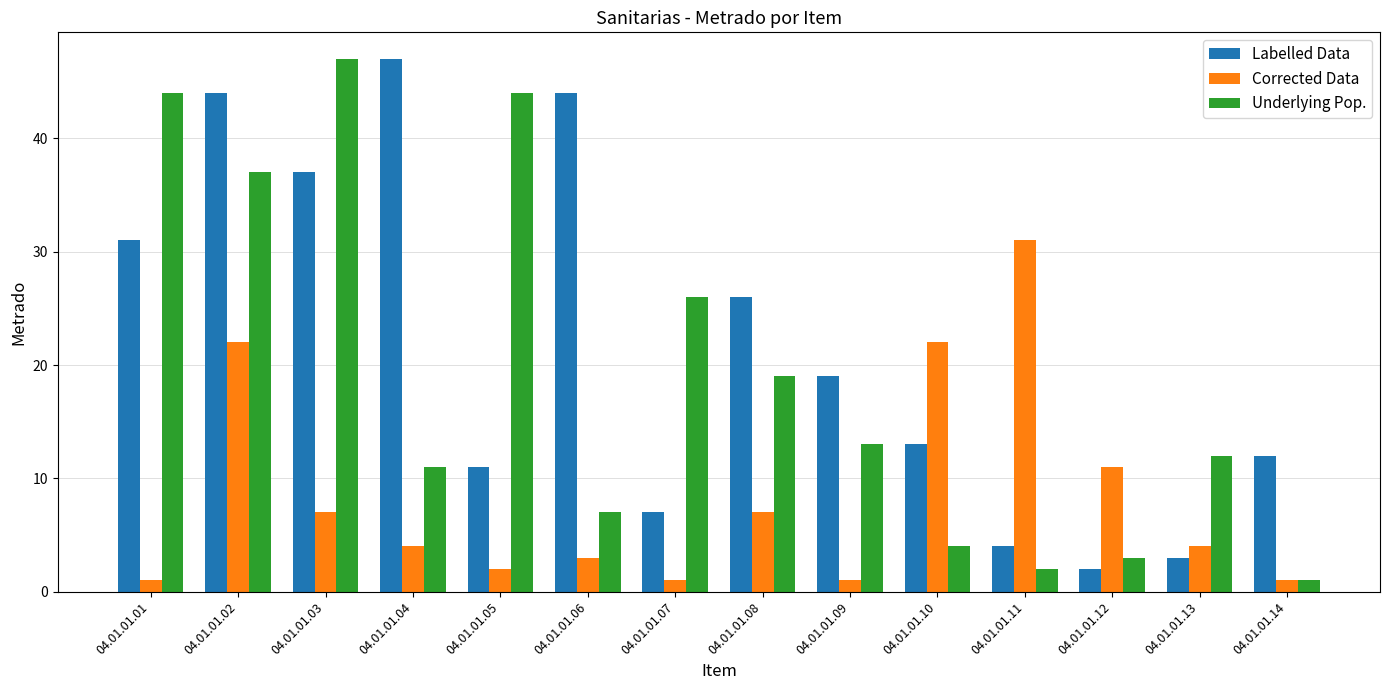

What is the spread (max minus min) of values at 04.01.01.03?

40